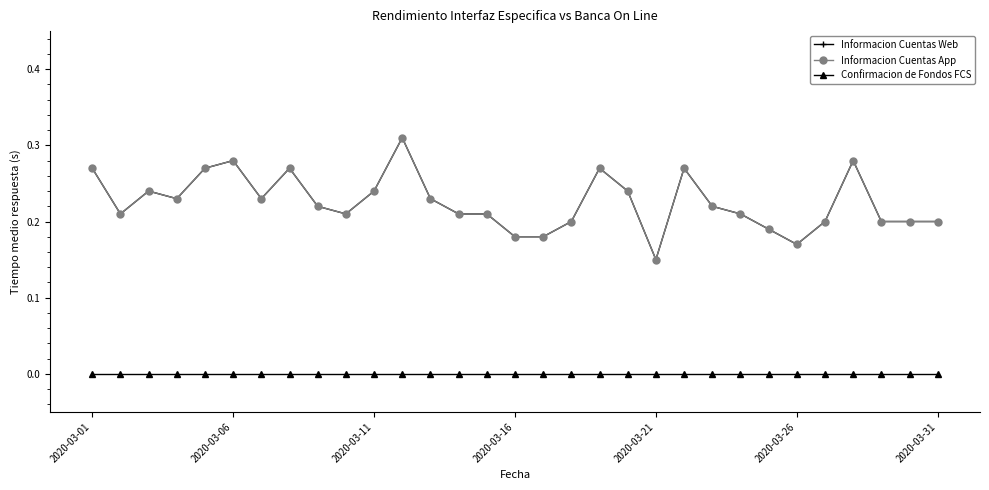

Does the chart have visible grid lines?

No